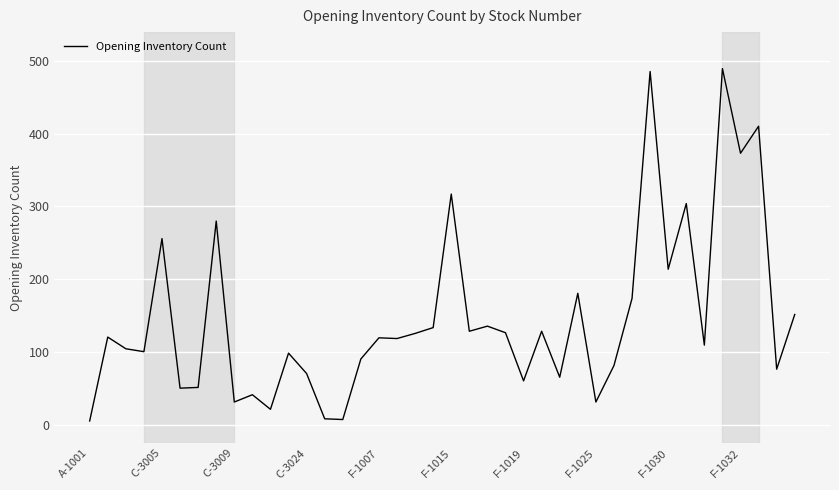

What is the difference between the maximum and minimum values?

483